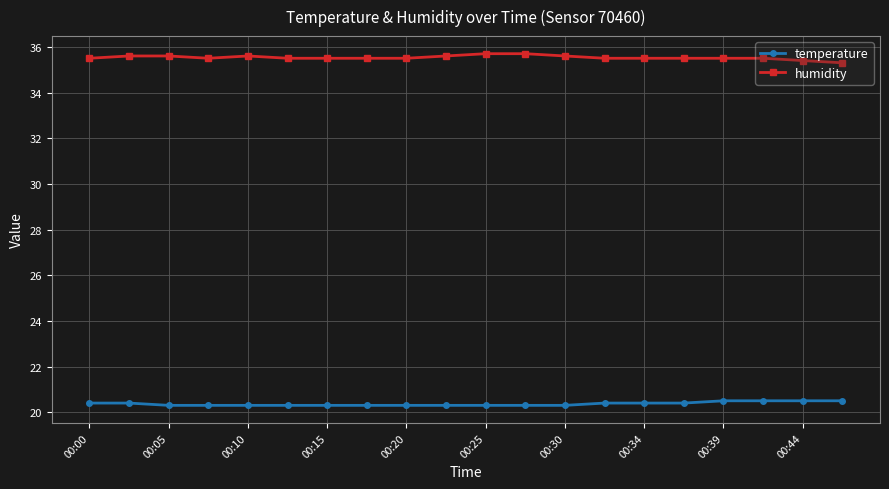

Rank the series by their average value, from highest to lowest.

humidity, temperature